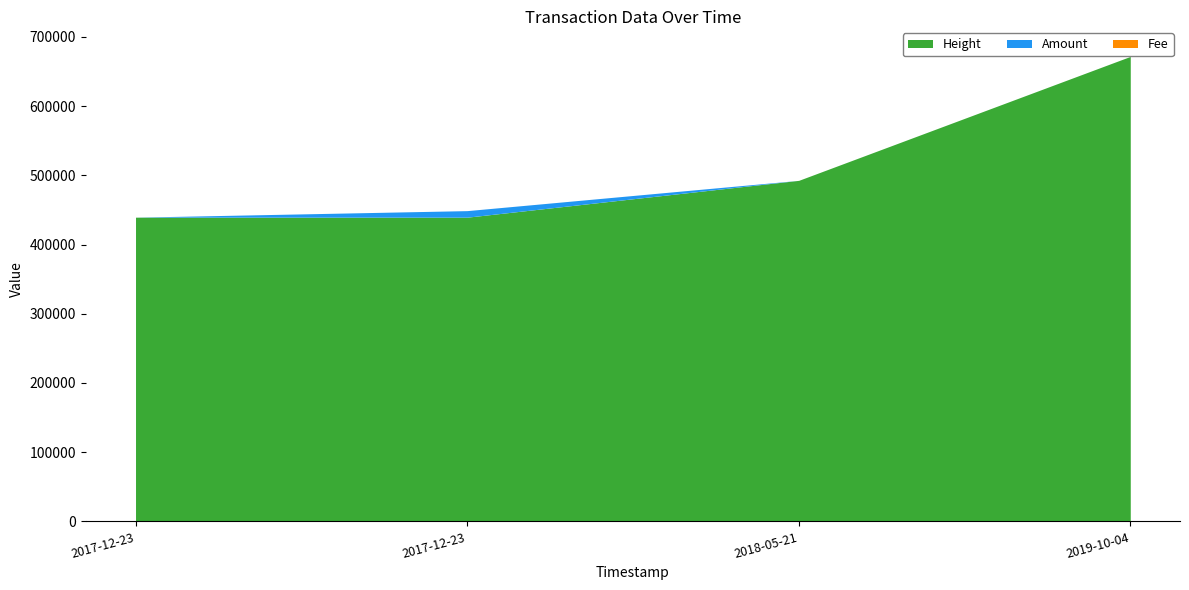

In Amount, how many points are lower than both neighbors (excluding endpoints)?

1